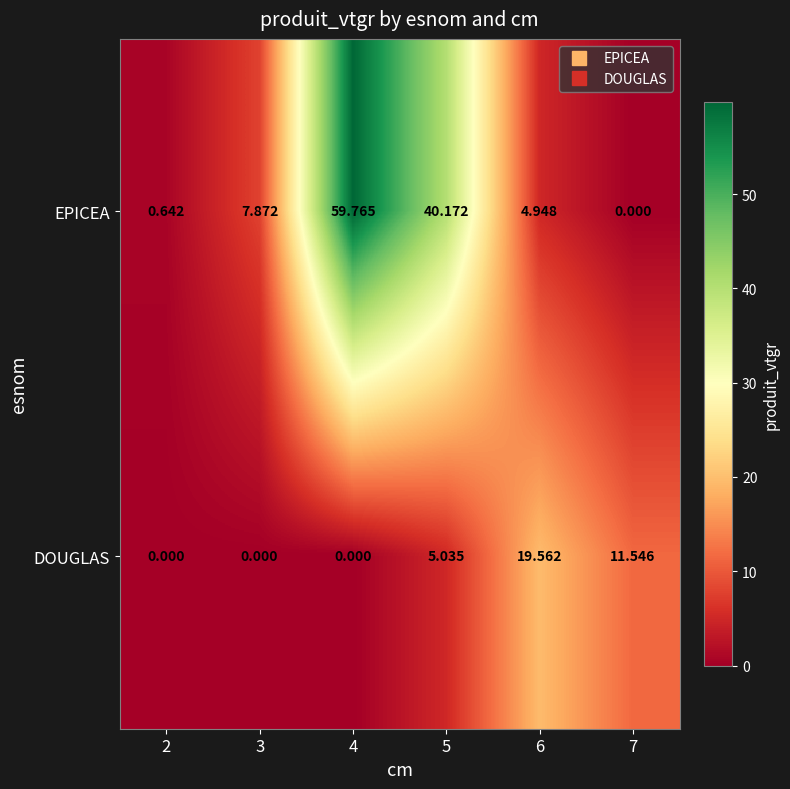

At which category is the sum across all series the highest?

4